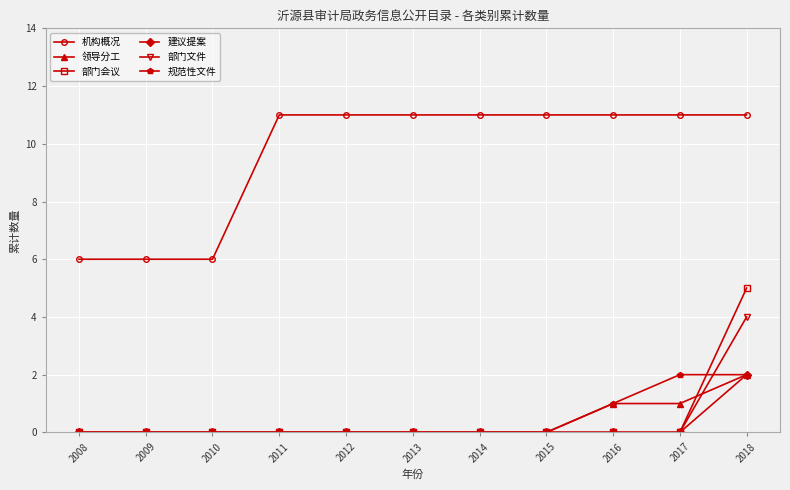

Is the value of 部门文件 at 2010 greater than the value of 机构概况 at 2011?

No